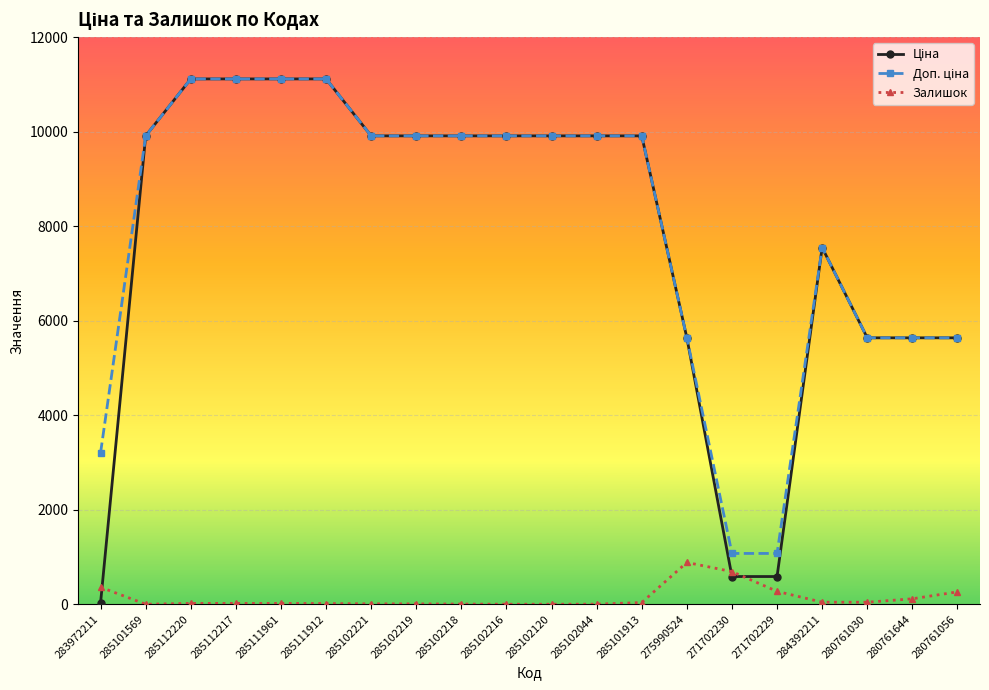

At how many categories does at least one series exceed 3098?

18